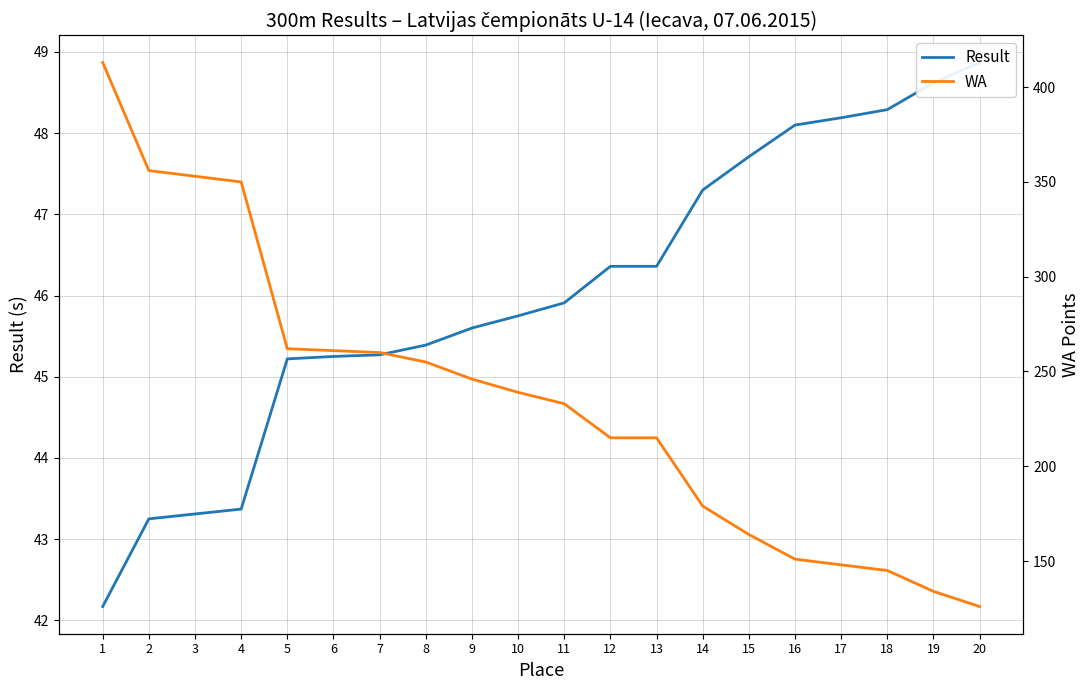

True or false: Result and WA cross at least once.

False